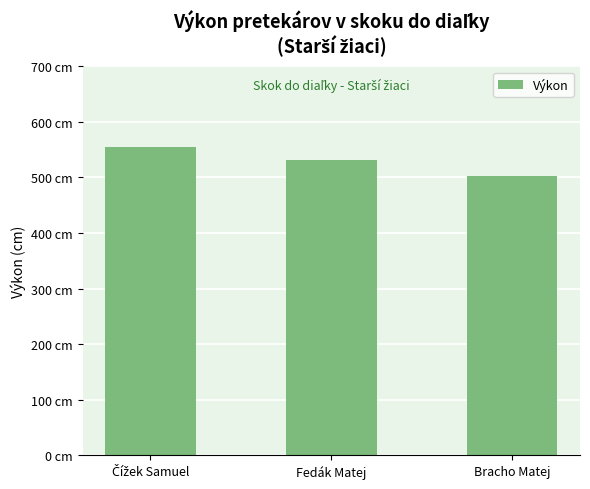

Reading left to right, extract all data points from this chart.

555	531	502